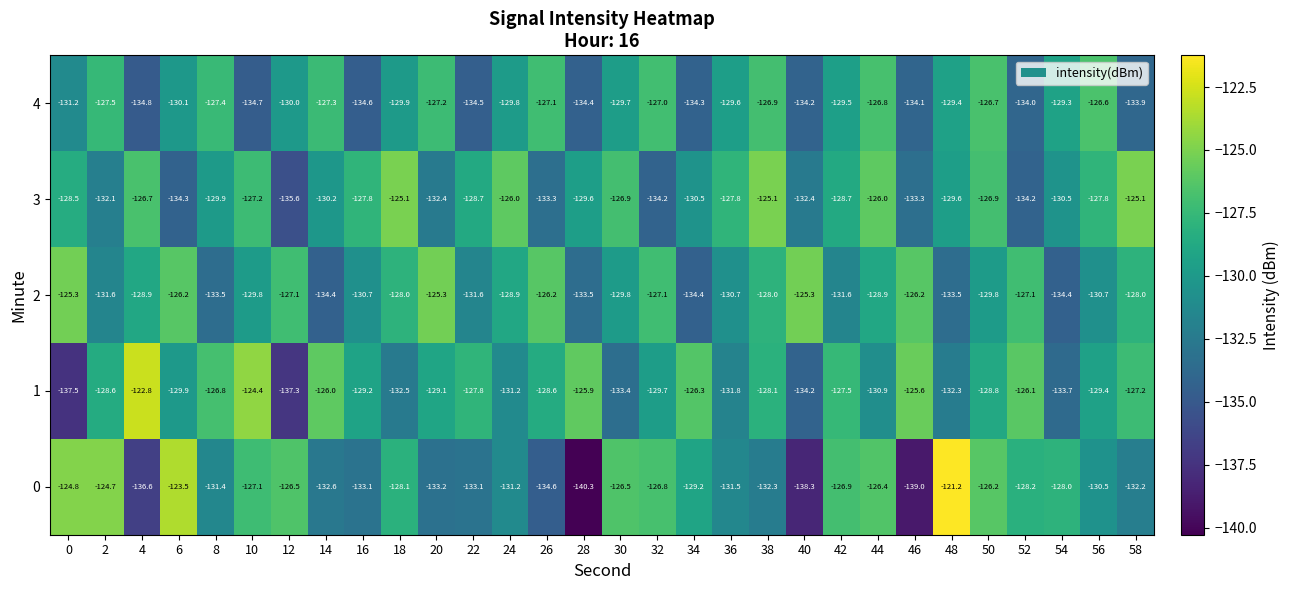

Where is 0 nearest to the value -130?

56